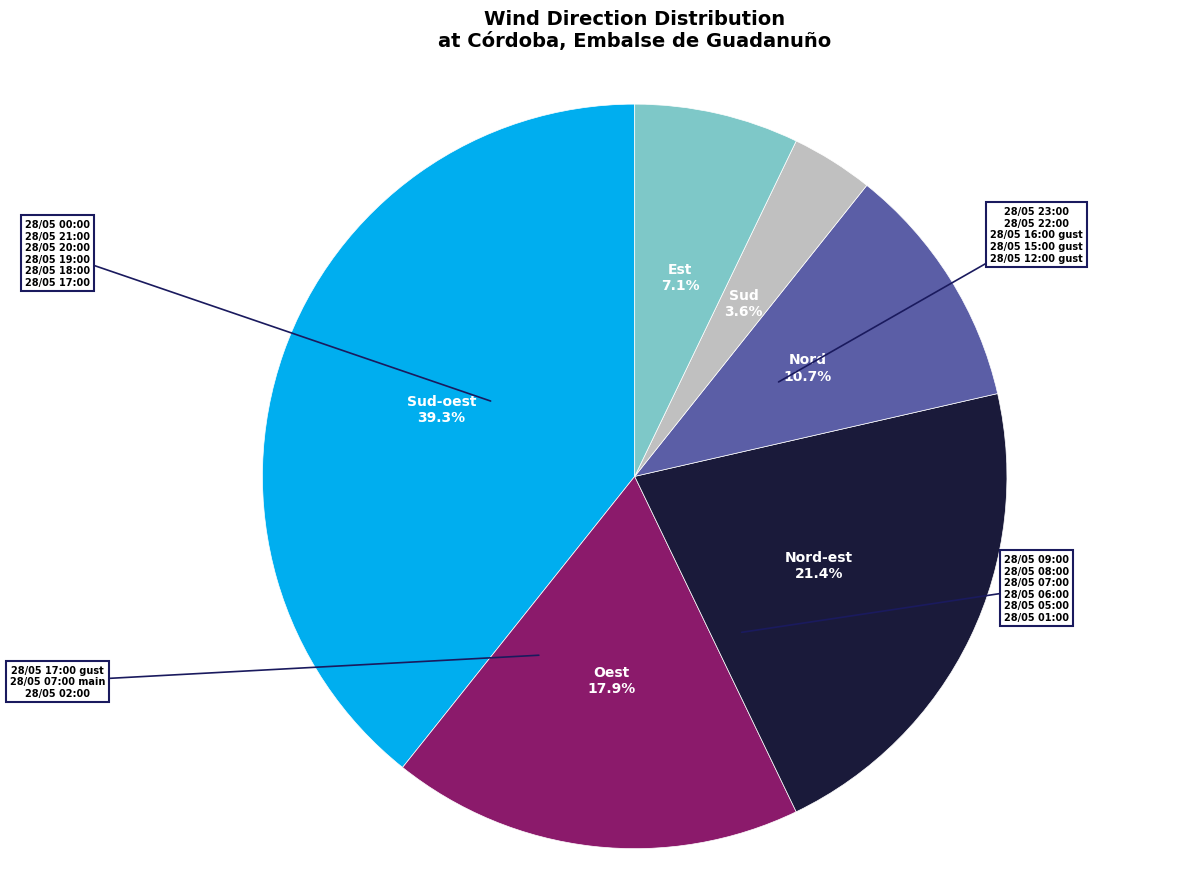

Does any single category account for the majority?

No